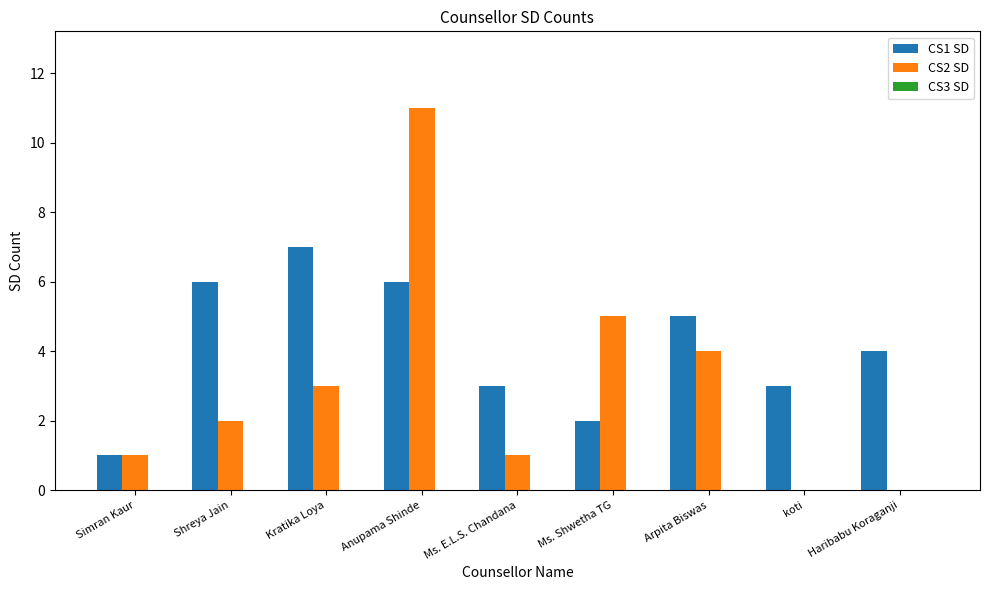

The value of CS2 SD at Ms. E.L.S. Chandana is 0. True or false?

False